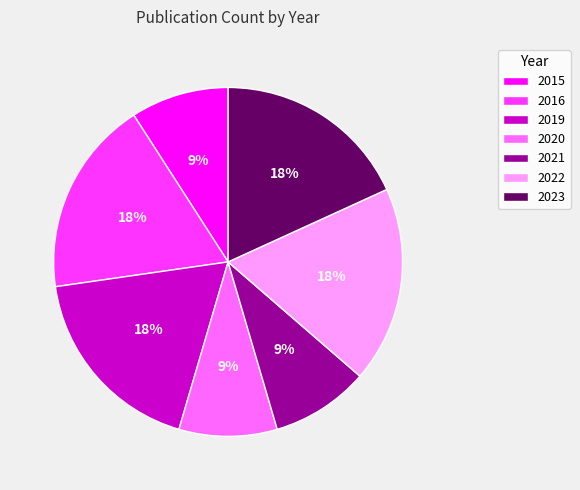

Is there a majority slice in this chart?

No